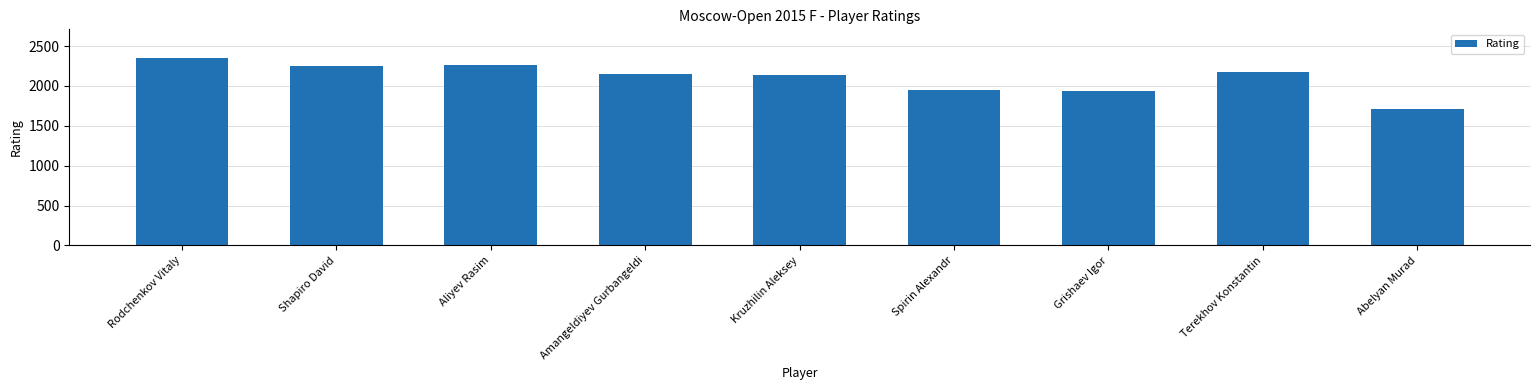

What is the label of the 9th bar from the left?

Abelyan Murad